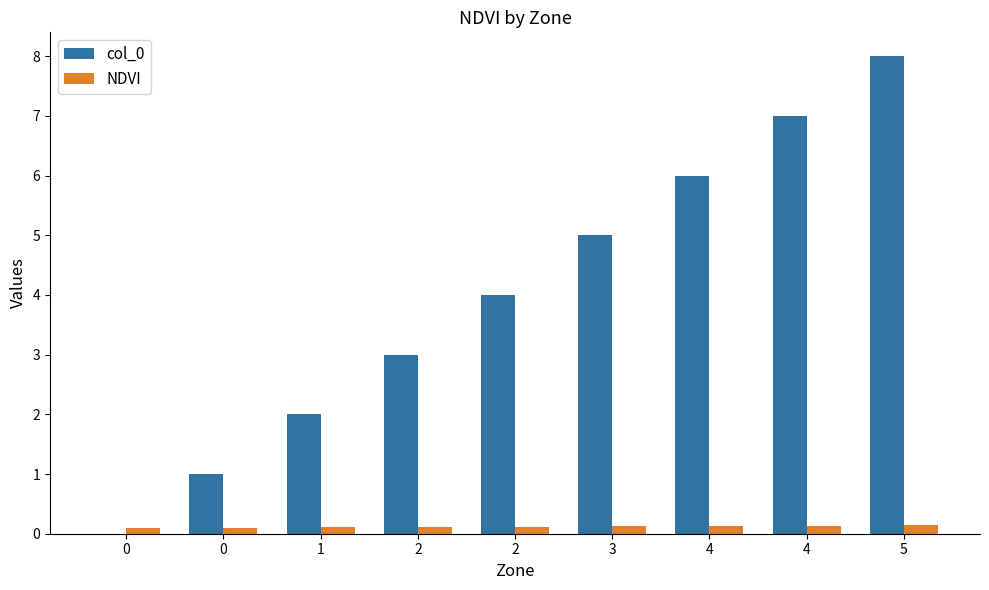

At how many categories does at least one series exceed 5?

3